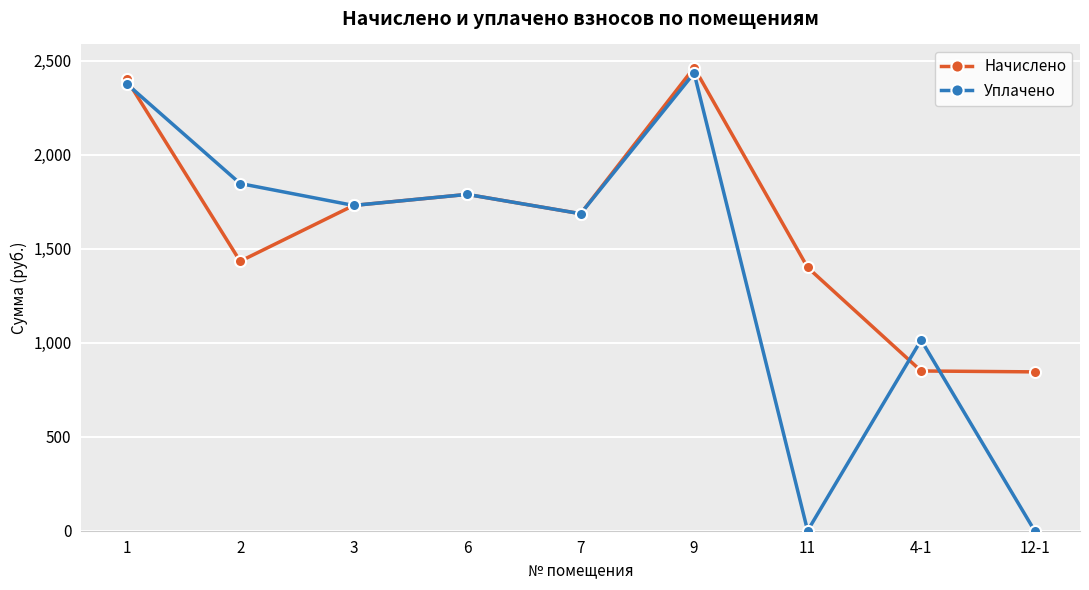

How many interior local valleys does the Уплачено series have?

3